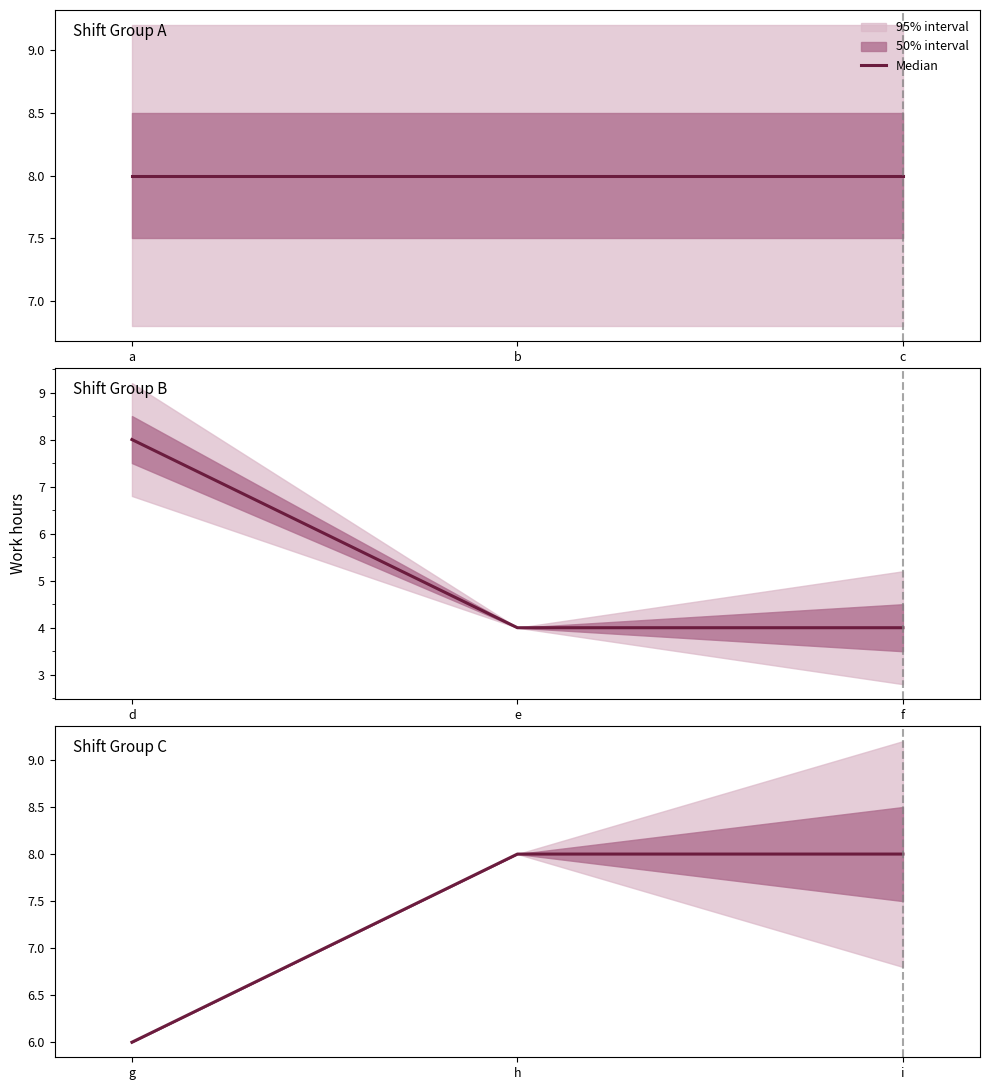

Rank the categories by value from highest to lowest.

h, i, g